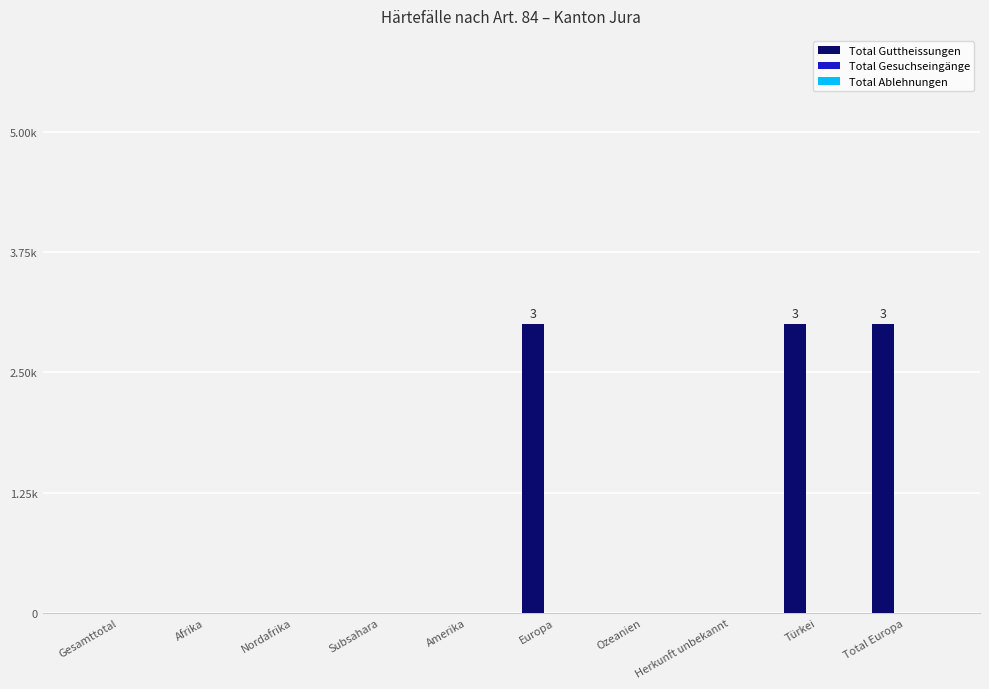

Reading left to right, what are all the values shown in this chart?

Total Guttheissungen: Gesamttotal=0	Afrika=0	Nordafrika=0	Subsahara=0	Amerika=0	Europa=3	Ozeanien=0	Herkunft unbekannt=0	Türkei=3	Total Europa=3
Total Gesuchseingänge: Gesamttotal=0	Afrika=0	Nordafrika=0	Subsahara=0	Amerika=0	Europa=0	Ozeanien=0	Herkunft unbekannt=0	Türkei=0	Total Europa=0
Total Ablehnungen: Gesamttotal=0	Afrika=0	Nordafrika=0	Subsahara=0	Amerika=0	Europa=0	Ozeanien=0	Herkunft unbekannt=0	Türkei=0	Total Europa=0